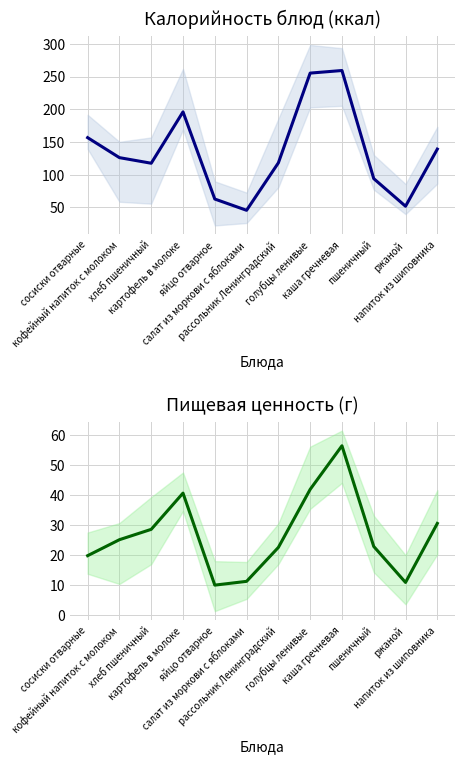

Between картофель в молоке and каша гречневая, which series saw the biggest shift?

Калорийность